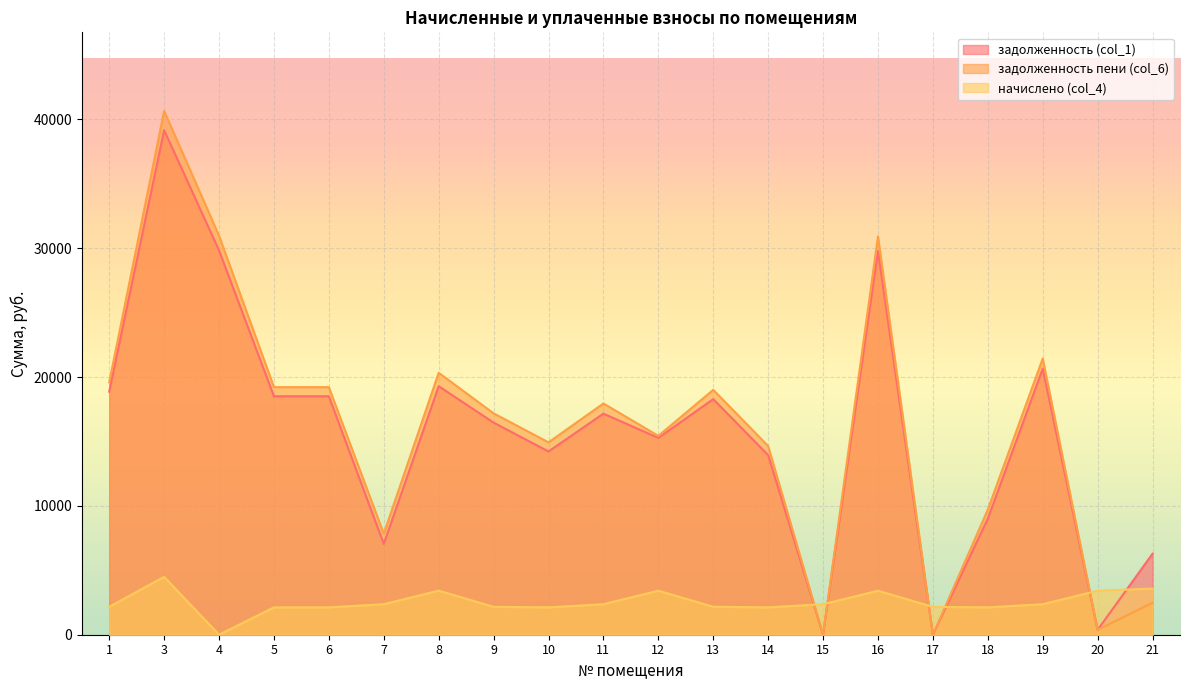

True or false: задолженность пени (col_6) has more than 2 interior local peaks.

True